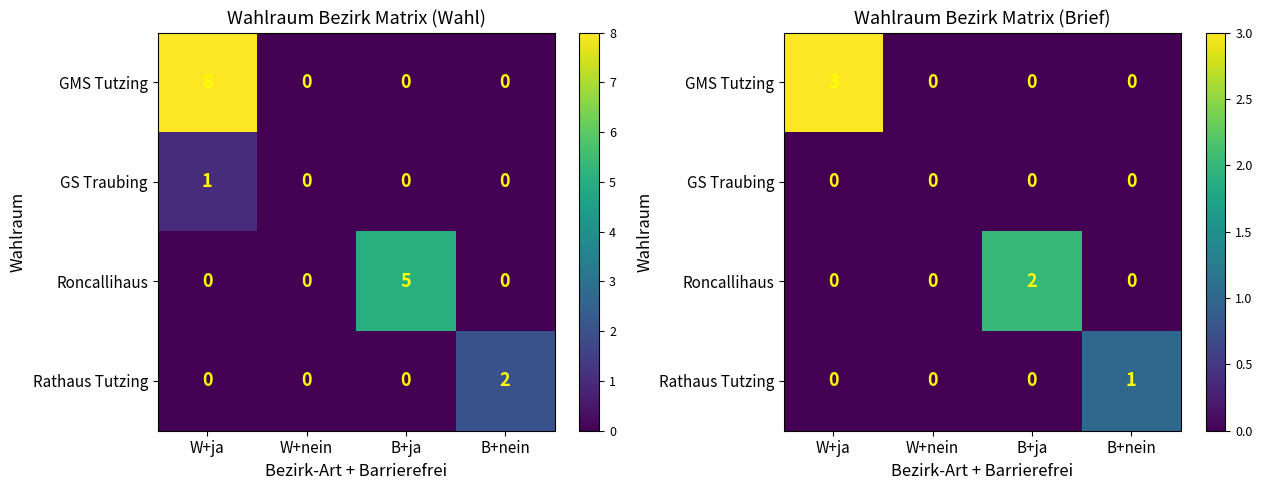

Rank the series by their average value, from lowest to highest.

GS Traubing, Rathaus Tutzing, Roncallihaus, GMS Tutzing